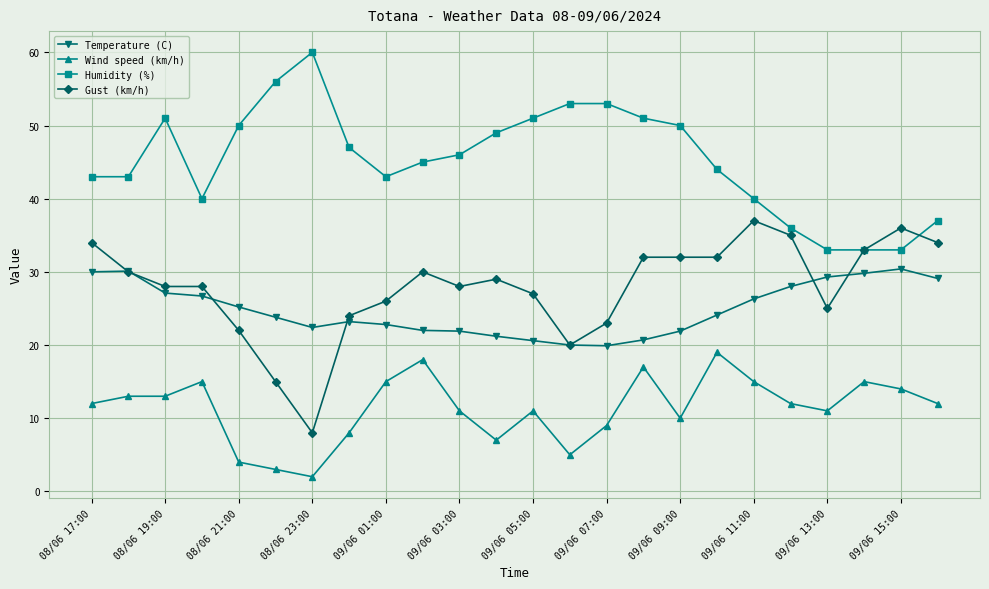

What is the value of the Temperature (C) point at the 20th from the left?

28.0